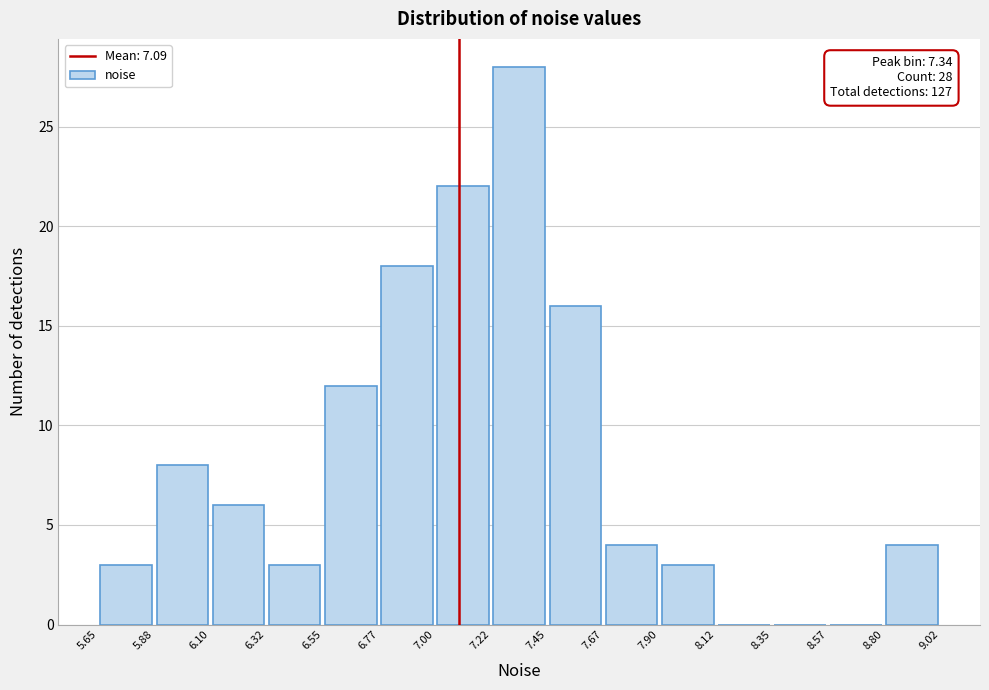

Over which range of the x-axis is the bar tallest?

7.22 to 7.45